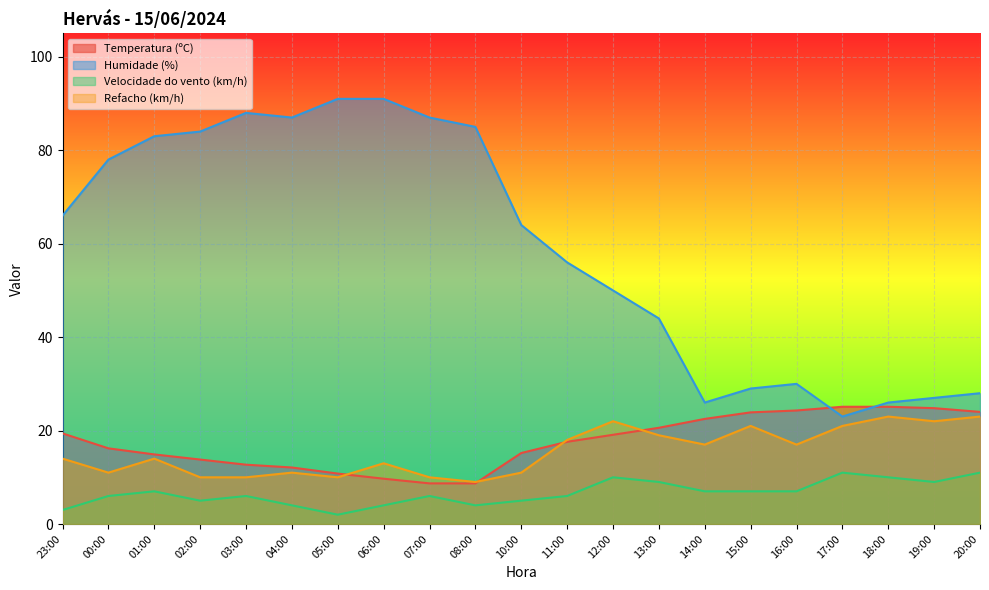

True or false: Temperatura (ºC) and Humidade (%) cross at least once.

True